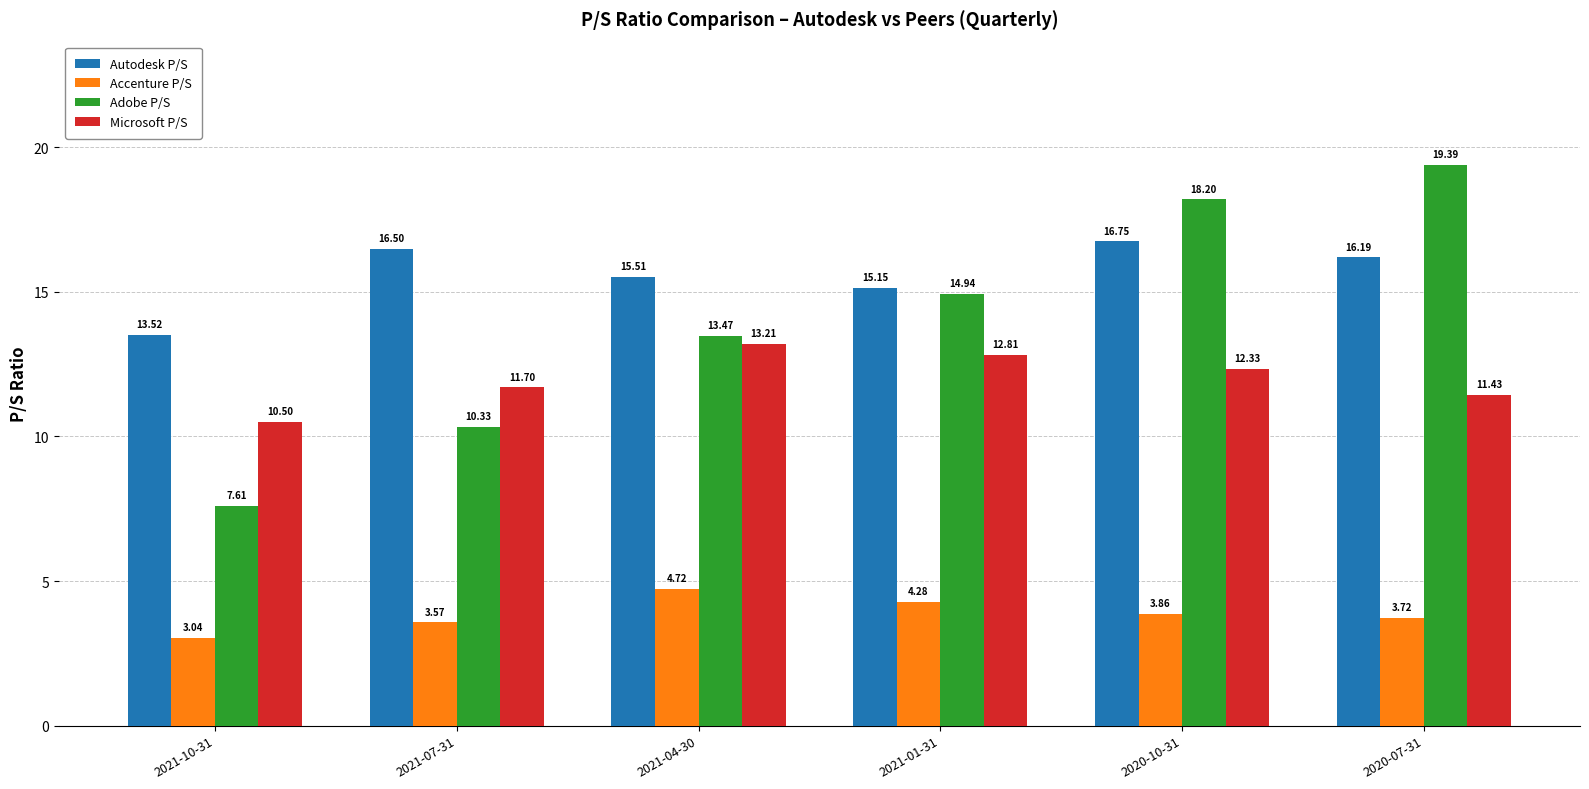

What position from the left is 2021-10-31?

1